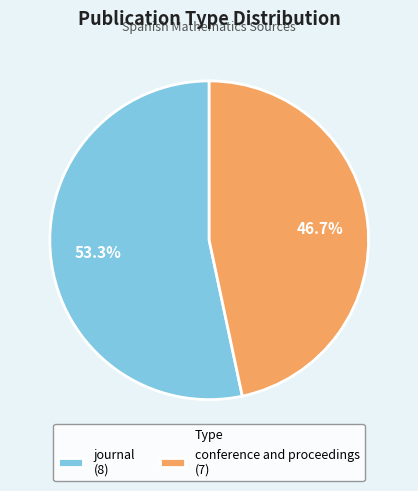

To the nearest percent, what is the combined percentage of journal and conference and proceedings?

100%